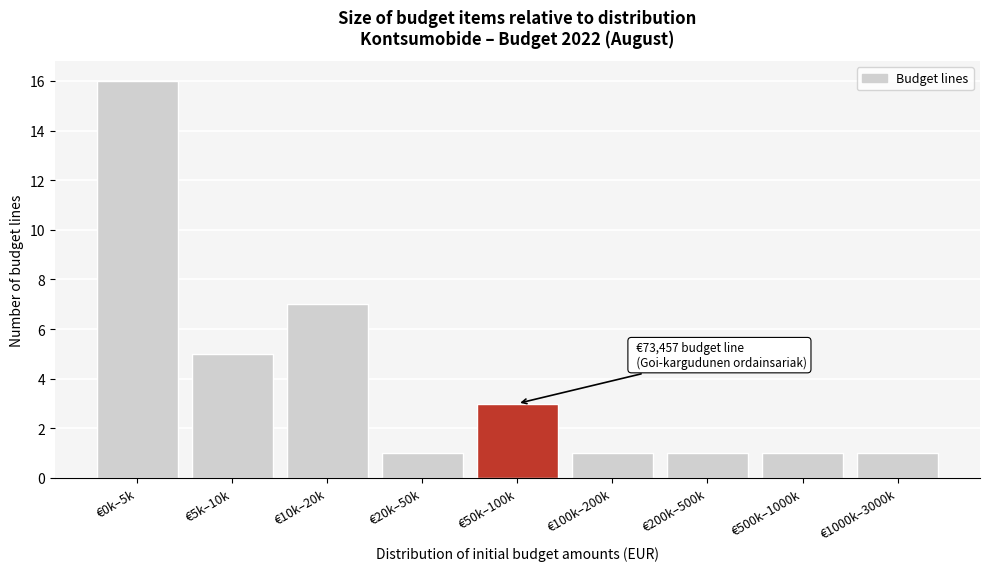

Reading left to right, what are all the values shown in this chart?

16	5	7	1	3	1	1	1	1